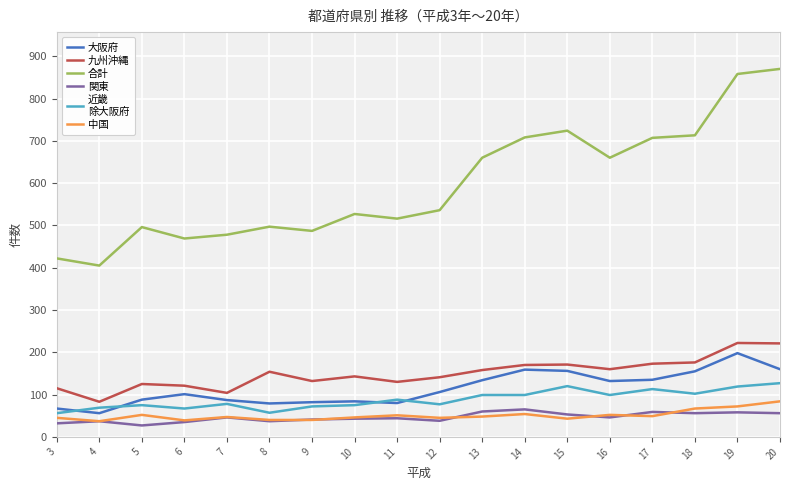

Is the value of 九州沖縄 at 5 greater than the value of 近畿
除大阪府 at 9?

Yes